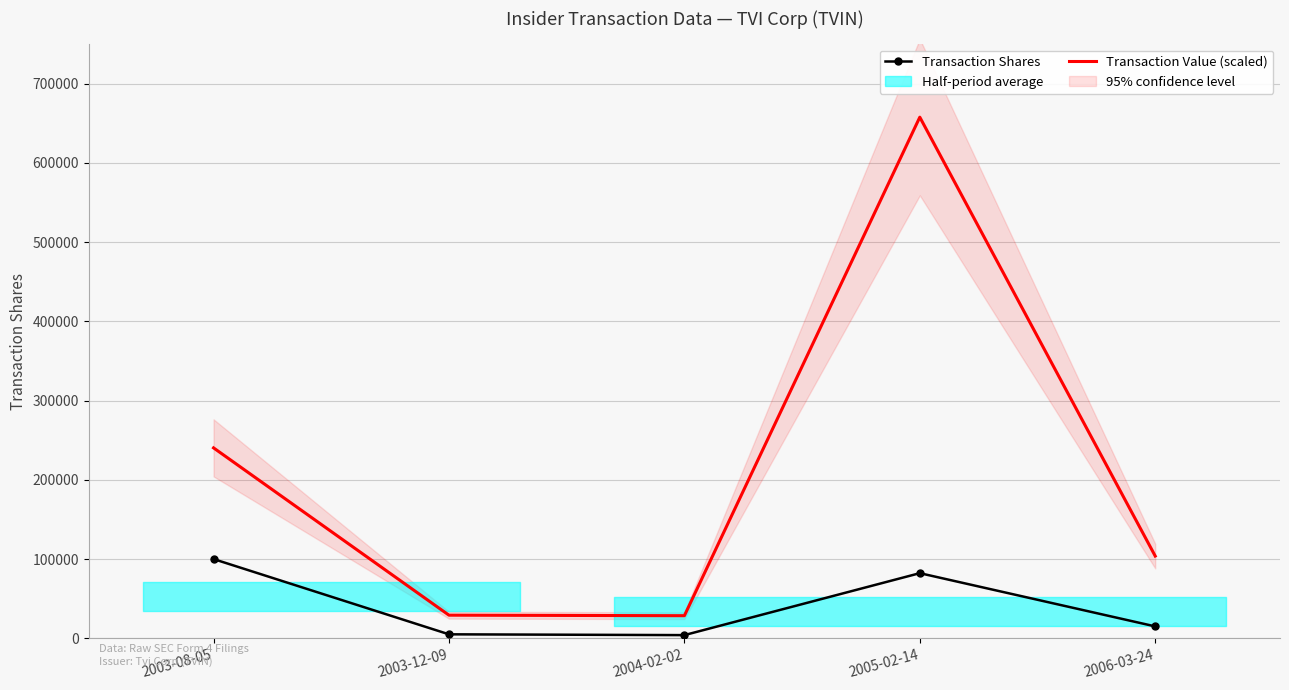

The Transaction Value (scaled) series shows 378650.2 at 2003-08-05. True or false?

False